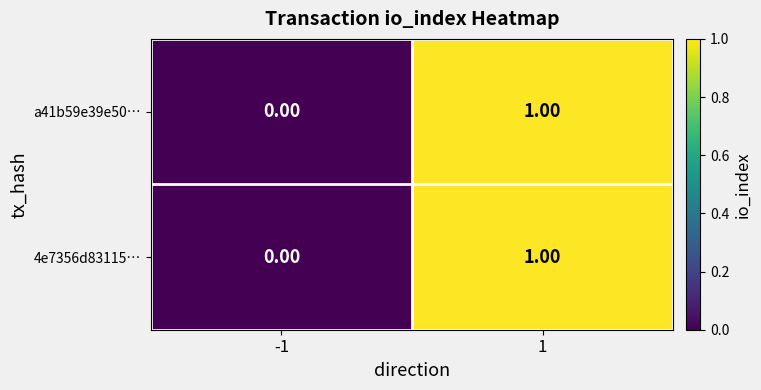

List the labels in order of a41b59e39e50… value, smallest first.

-1, 1